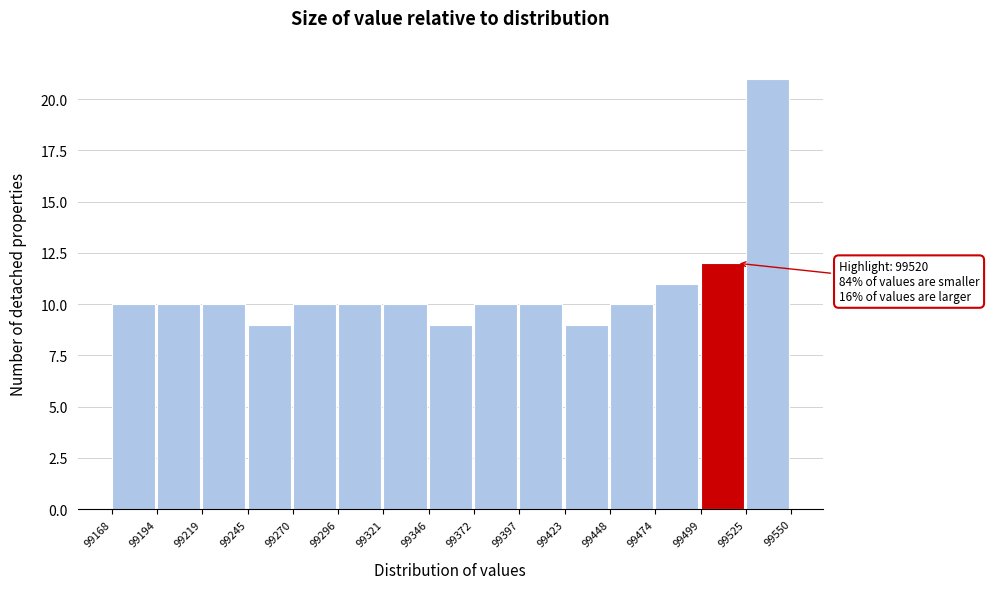

Over which range of the x-axis is the bar tallest?

99525 to 99550